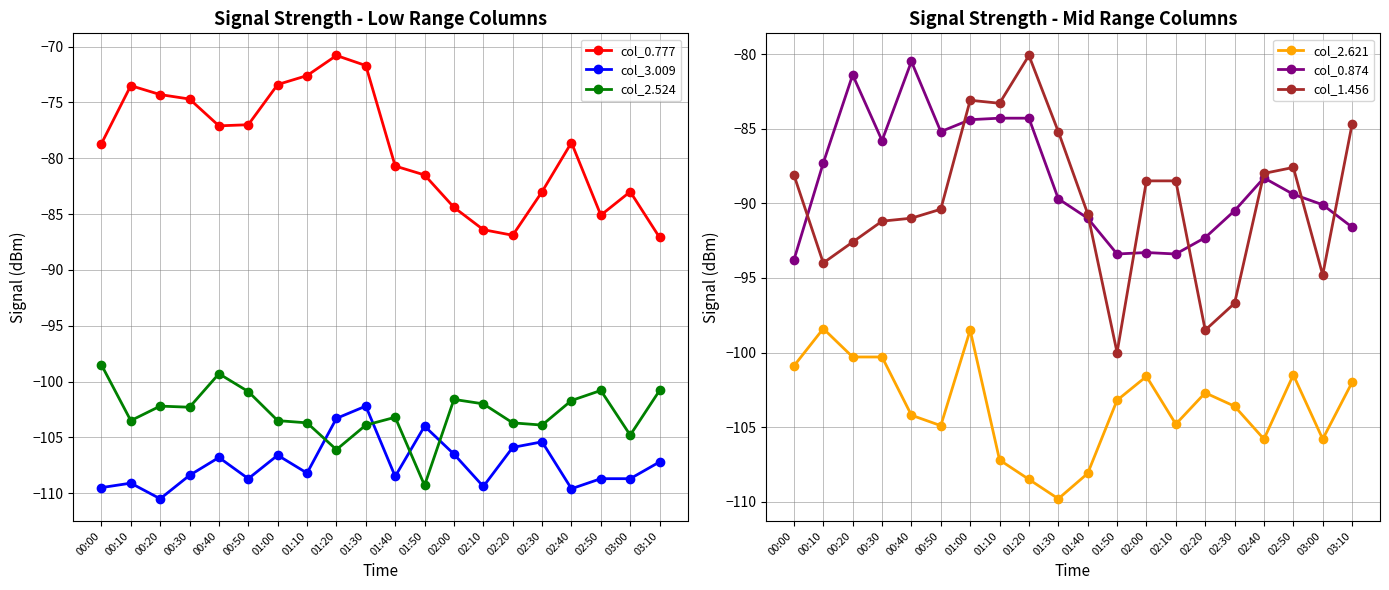

True or false: col_2.524 and col_0.874 cross at least once.

False